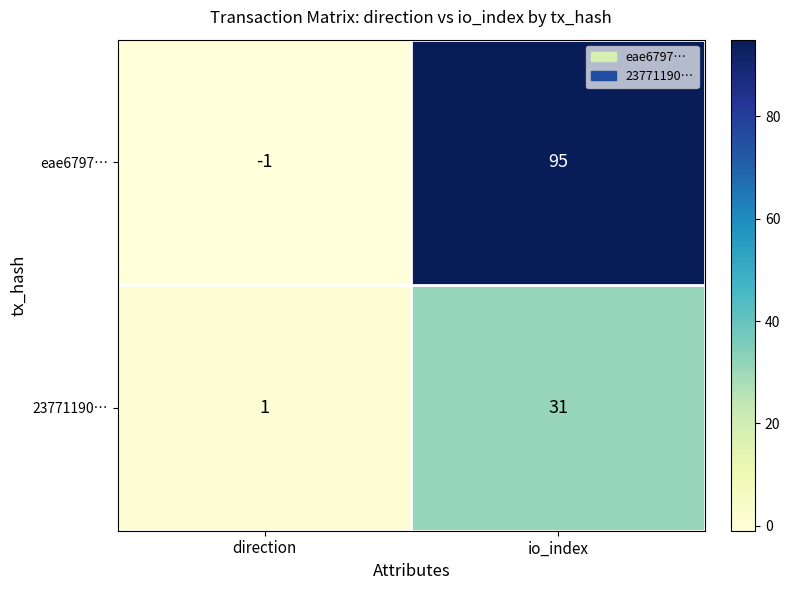

At which category does the chart reach its peak across all series?

io_index